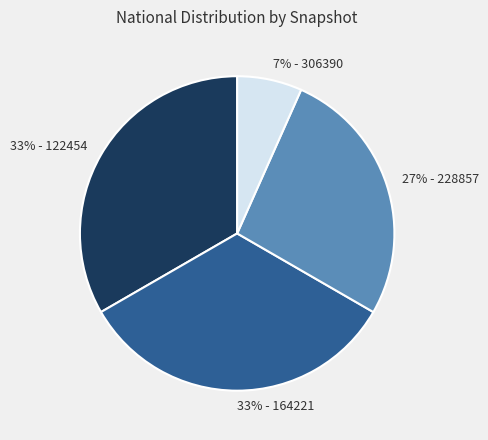

The 27% - 228857 slice represents 35% of the pie. True or false?

False